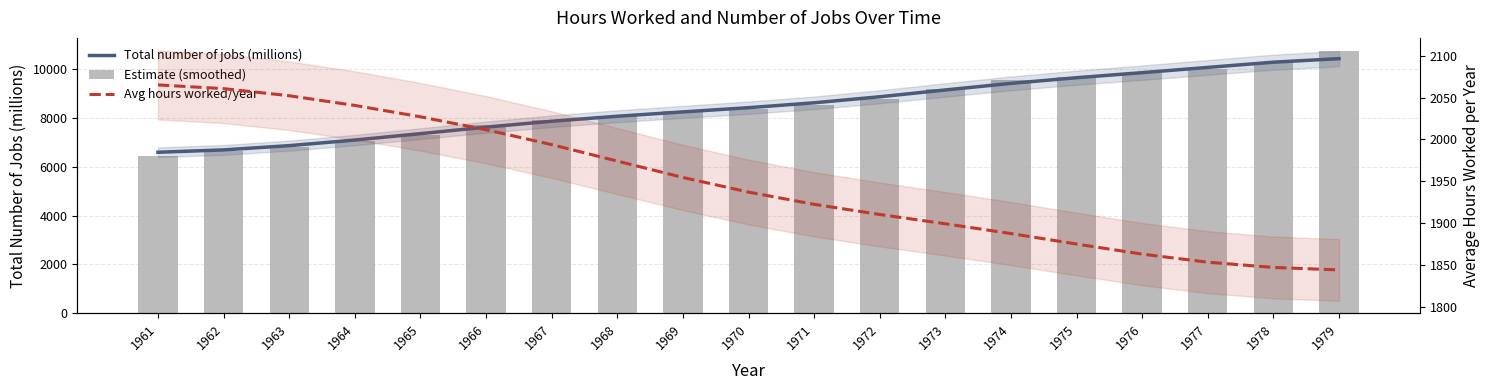

What is the difference between the second highest and second lowest values in the Total number of jobs (millions) series?

3641.8